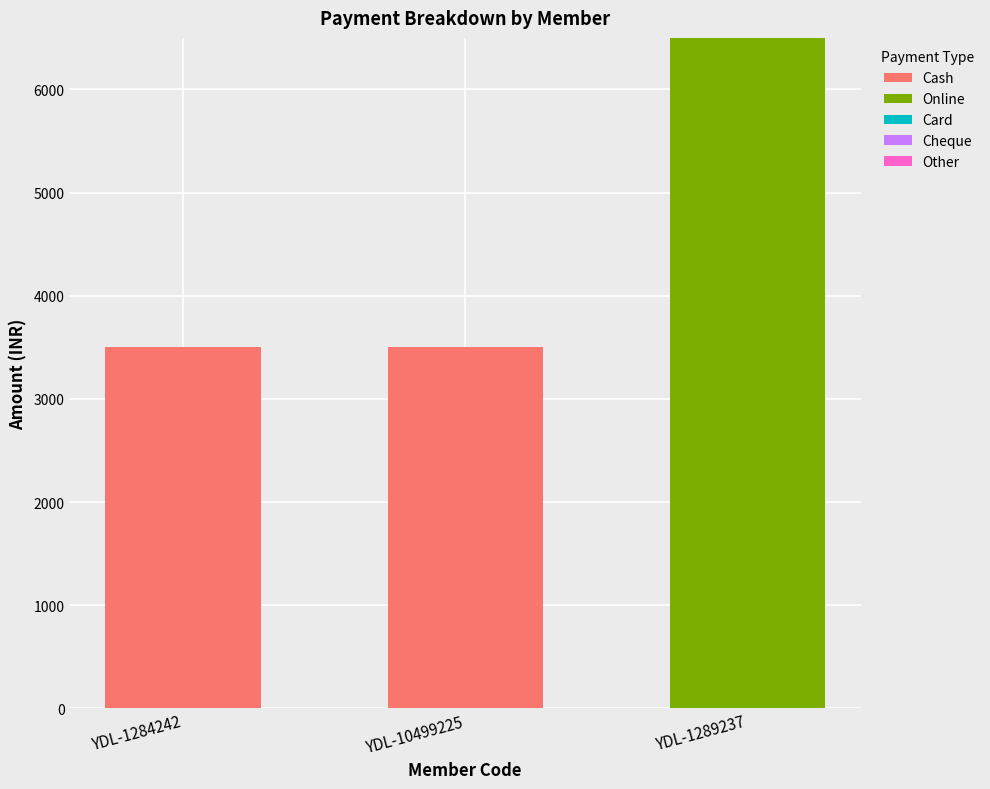

Is it true that Cash equals 0 at YDL-1289237?

True